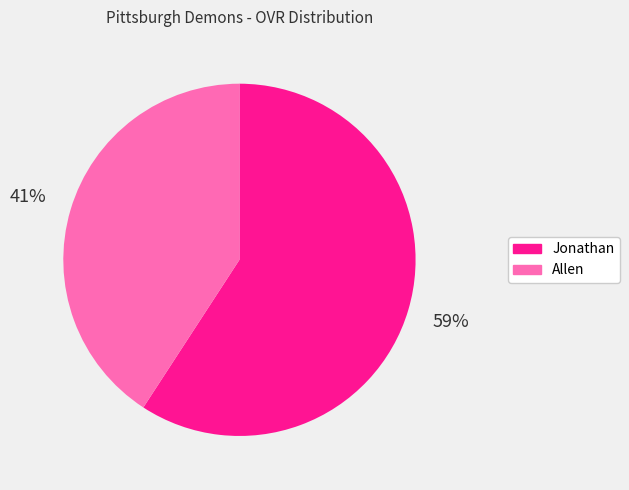

The Allen slice represents 54% of the pie. True or false?

False